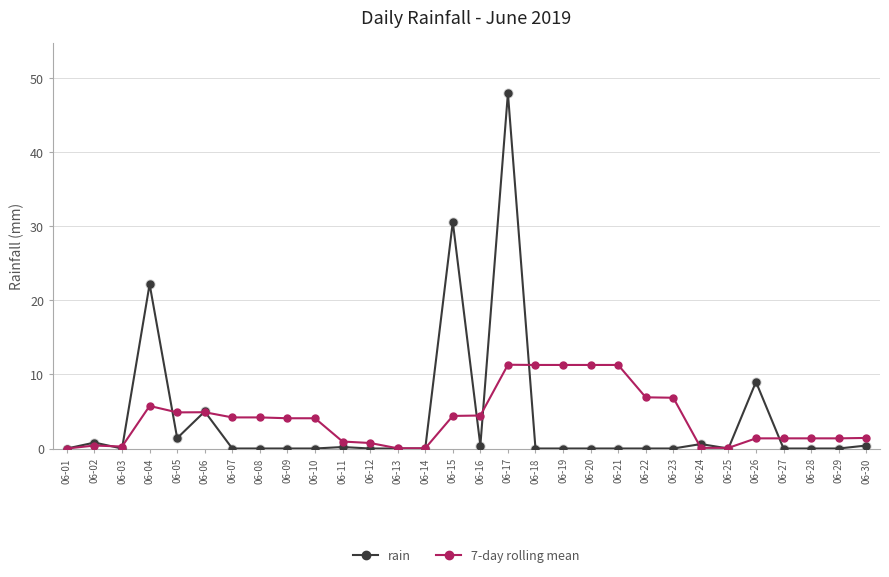

Is the value of rain at 06-12 greater than the value of 7-day rolling mean at 06-30?

No